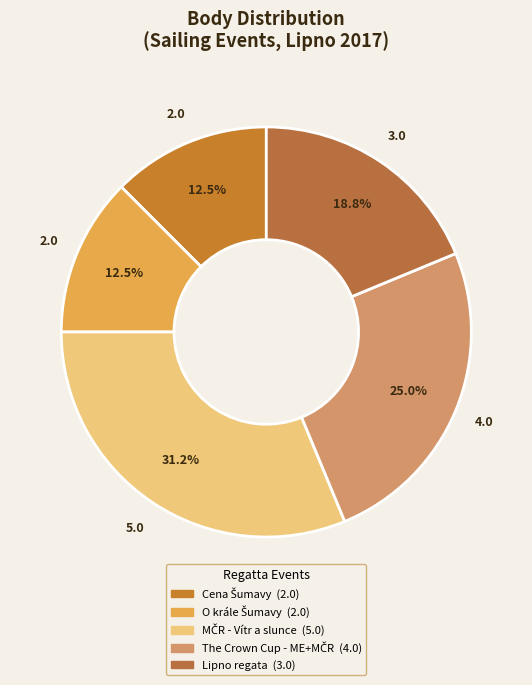

Count the number of slices in the pie.

5